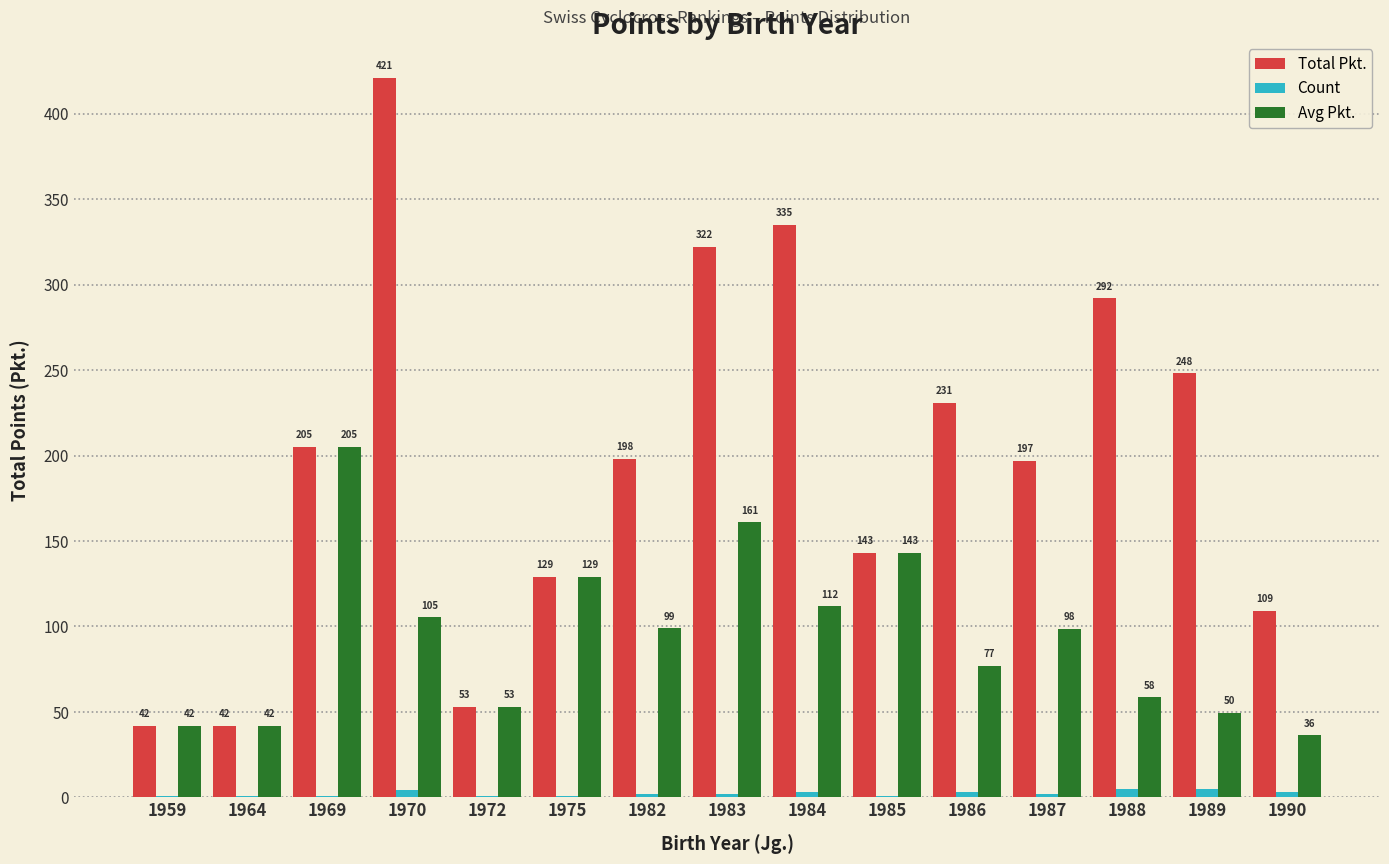

How many distinct data groups are displayed?

3